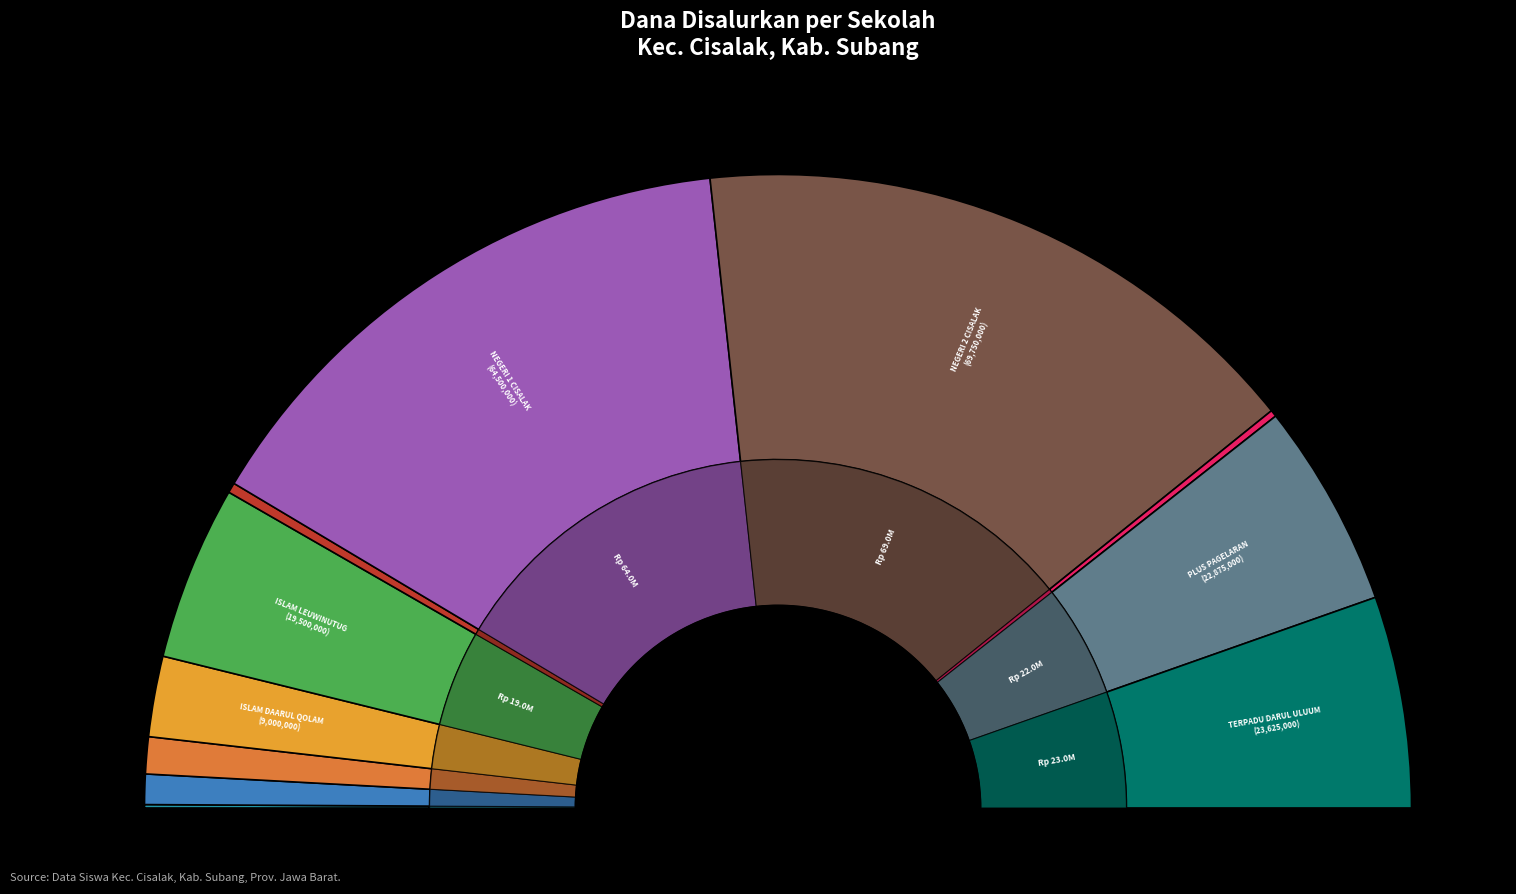

Which slice is the smallest?

SLB KANDAGA BINA BANGSA CISALAK